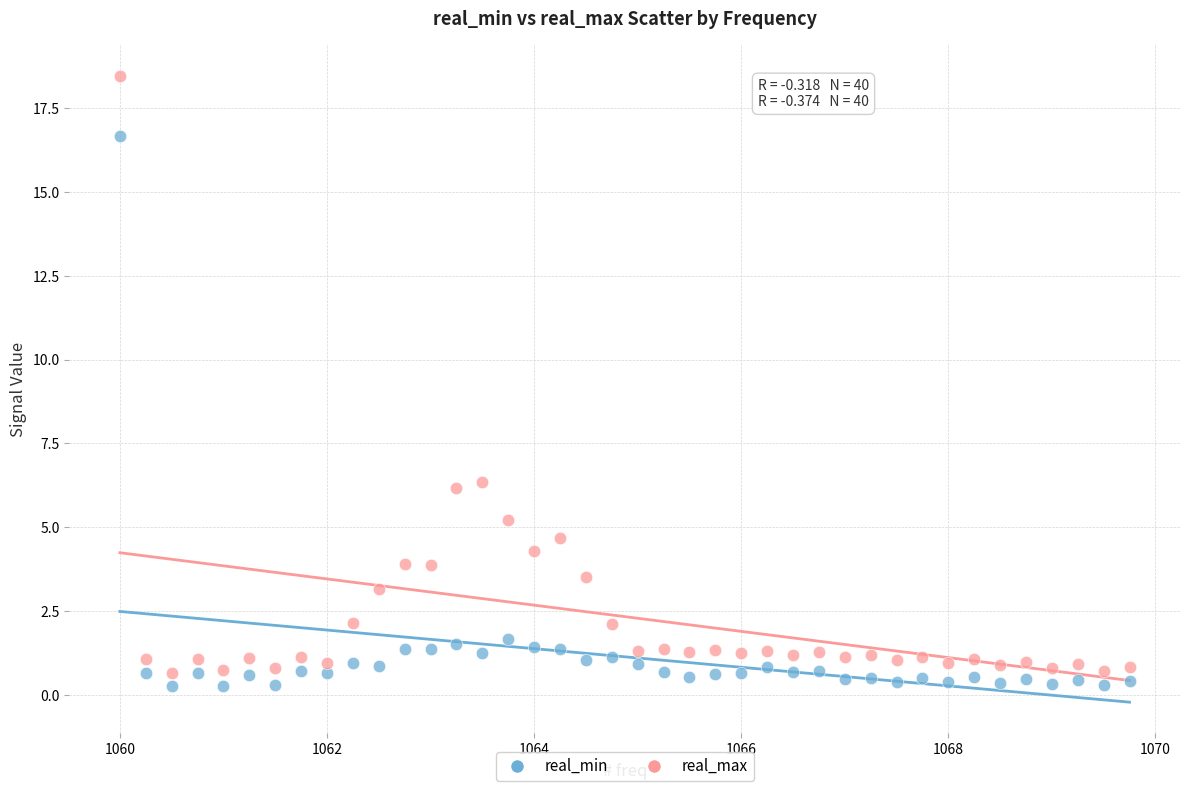

Which series reaches the minimum Y coordinate?

real_min